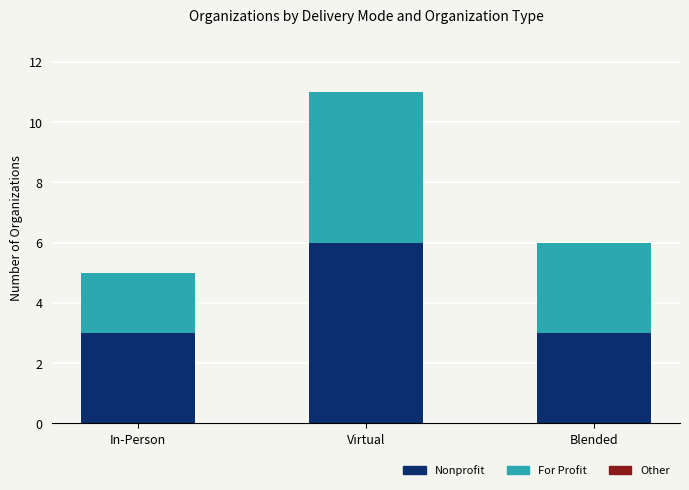

The Nonprofit series shows 1 at Blended. True or false?

False